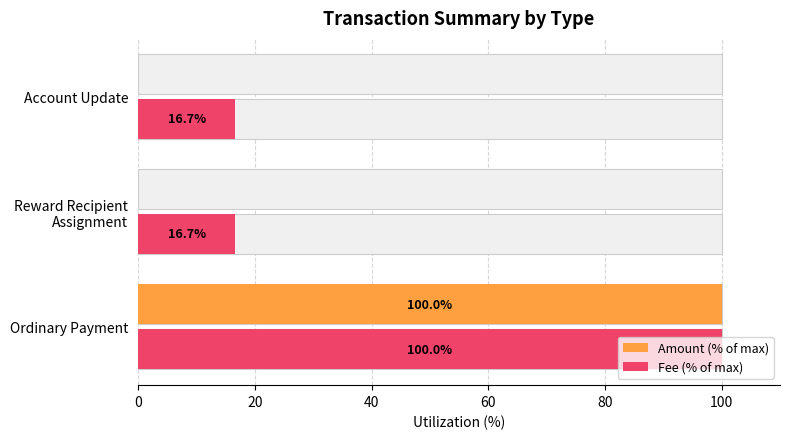

Are the bars horizontal?

Yes